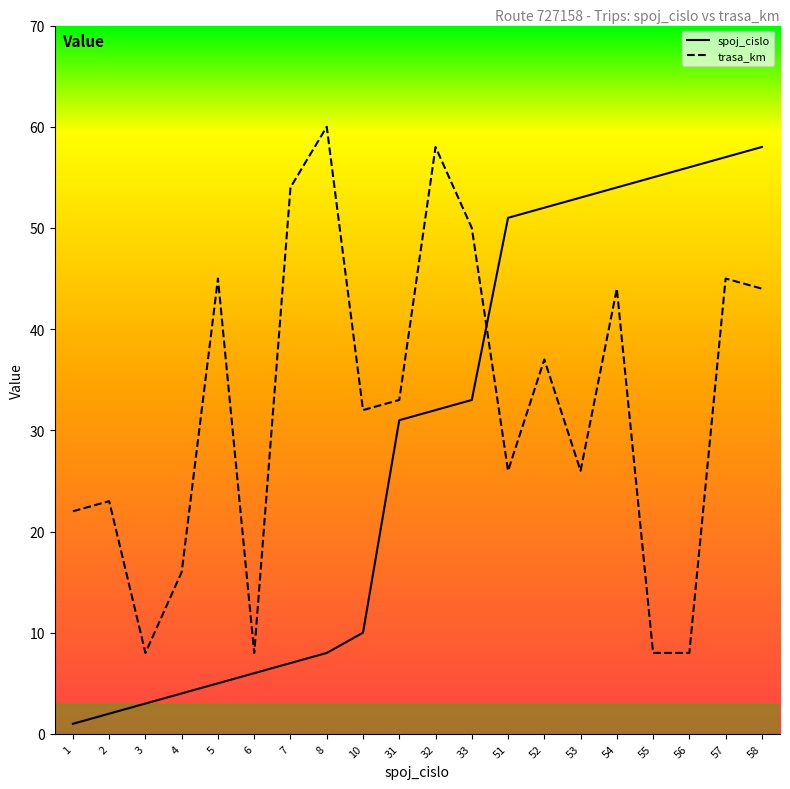

Is the value of spoj_cislo at 1 greater than the value of trasa_km at 8?

No